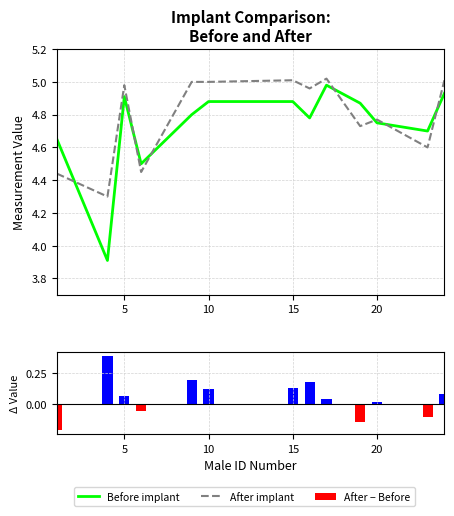

Is it true that Before implant equals 6.8 at 5?

False